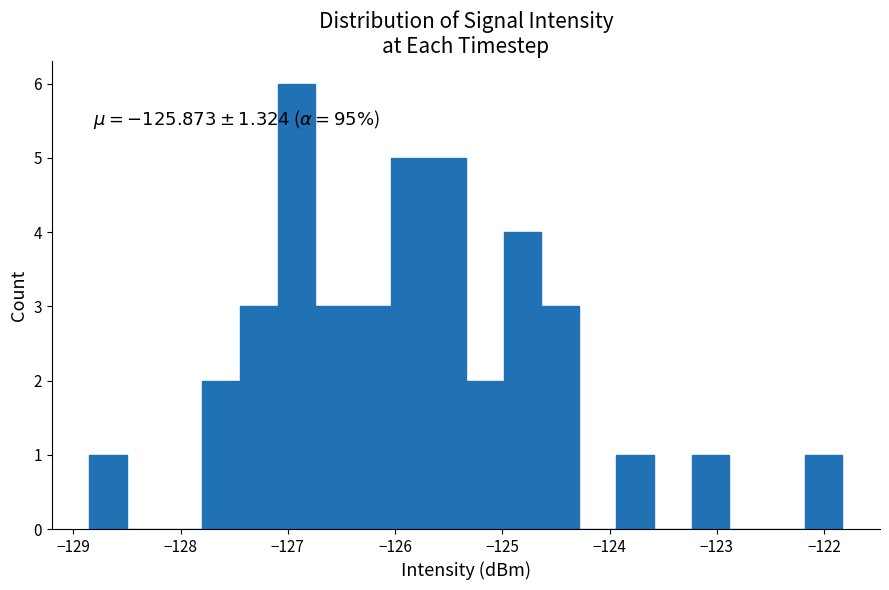

Around what value on the x-axis is the tallest bar? Give the approximate position of its centre, as read against the axis.

-126.9